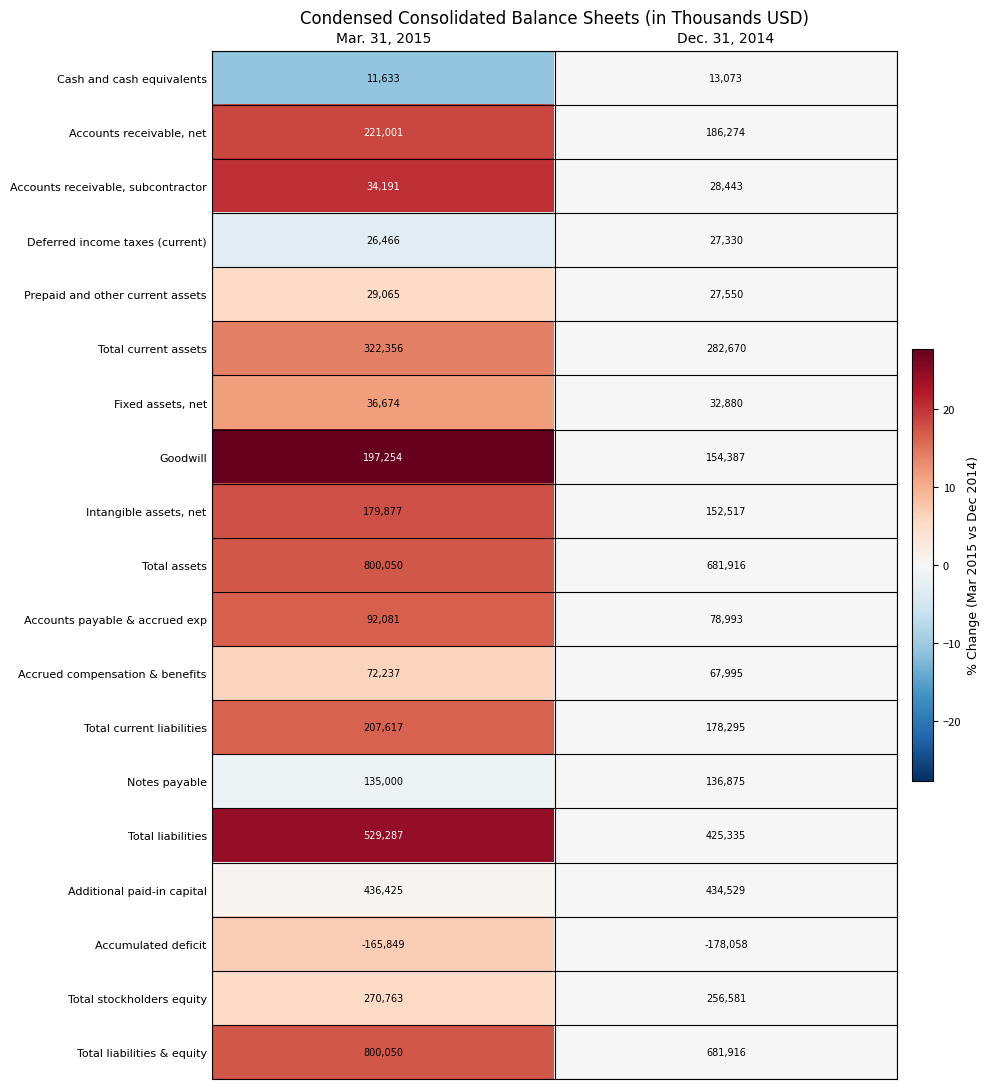

What value does the Accrued compensation & benefits series have at Dec. 31, 2014, to the nearest 50?

68000